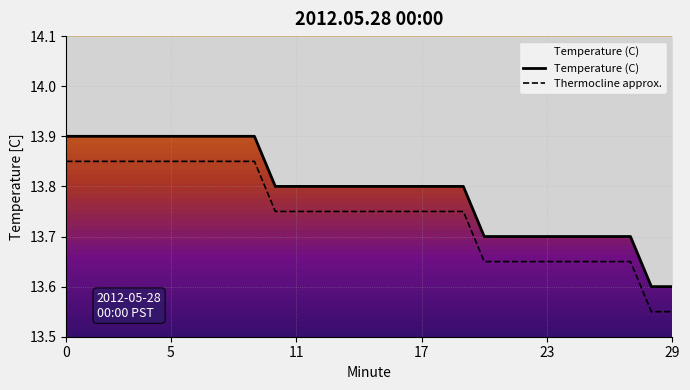

True or false: Temperature (C) has more than 1 points higher than both neighbors.

False